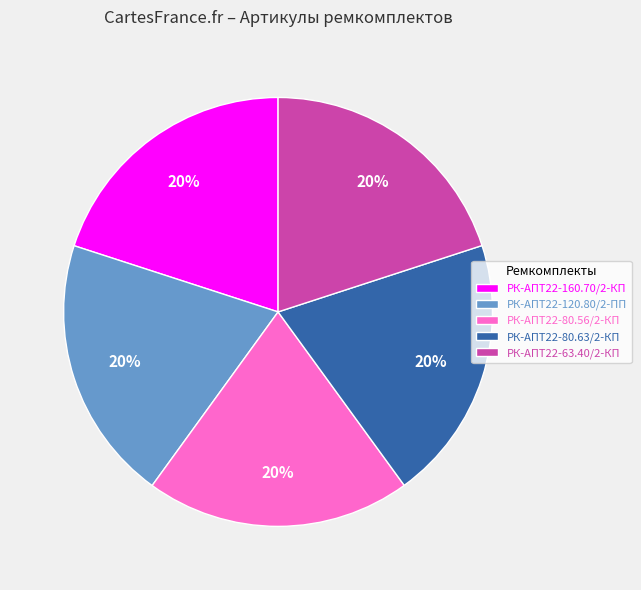

Approximately how many times larger is the value at РК-АПТ22-80.56/2-КП compared to РК-АПТ22-160.70/2-КП?

1.0